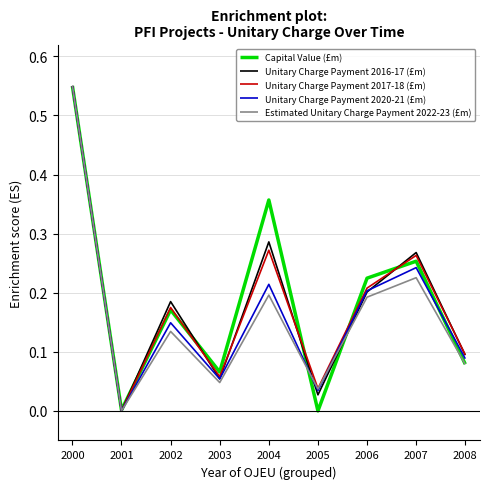

Which category has the lowest value in the Unitary Charge Payment 2017-18 (£m) series?

2001